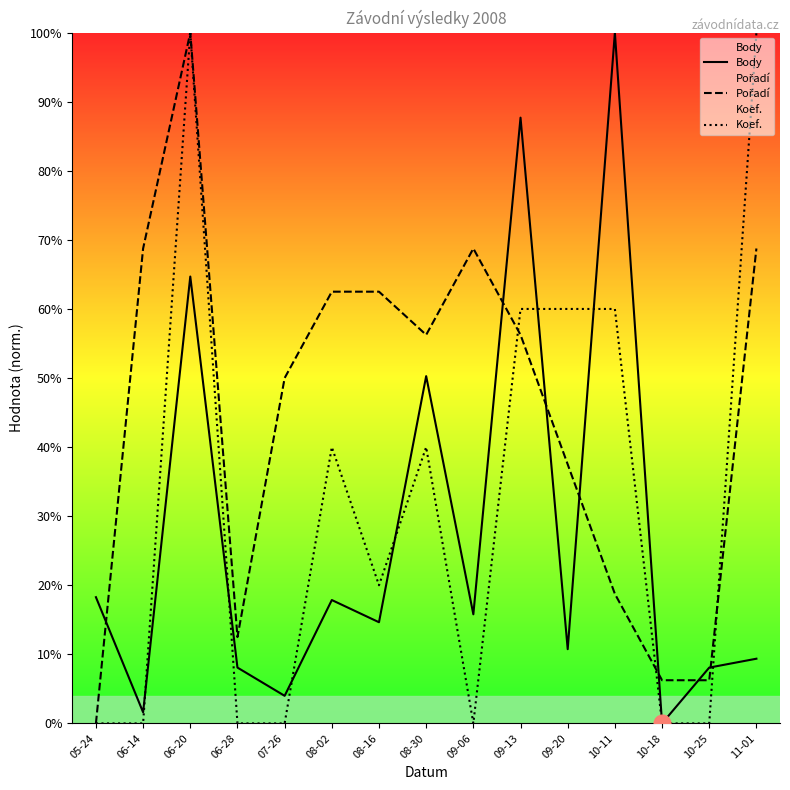

Which label corresponds to the largest value in the chart?

10-11